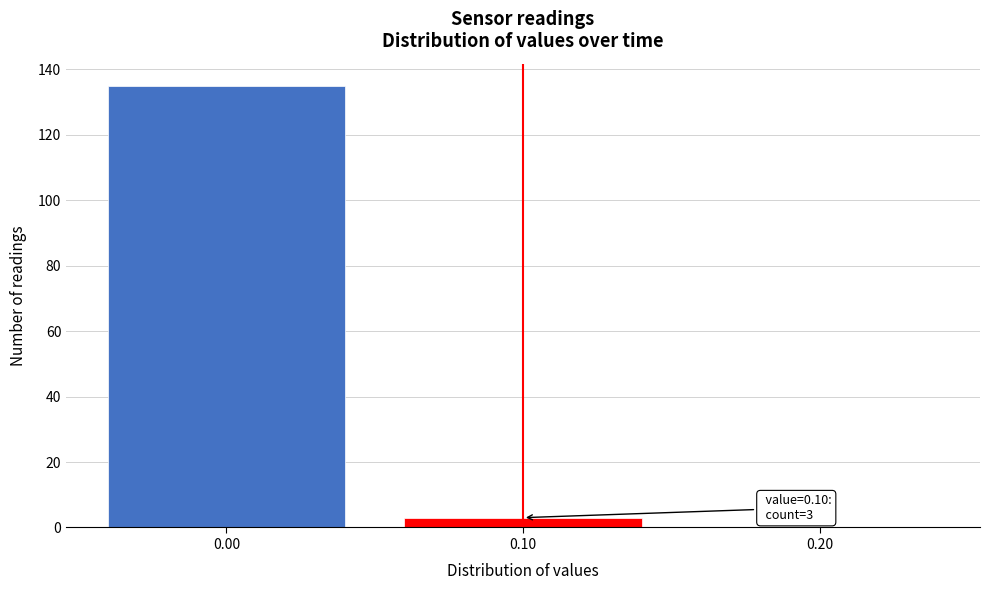

Which range on the x-axis has the tallest bar?

-0.05 to 0.05